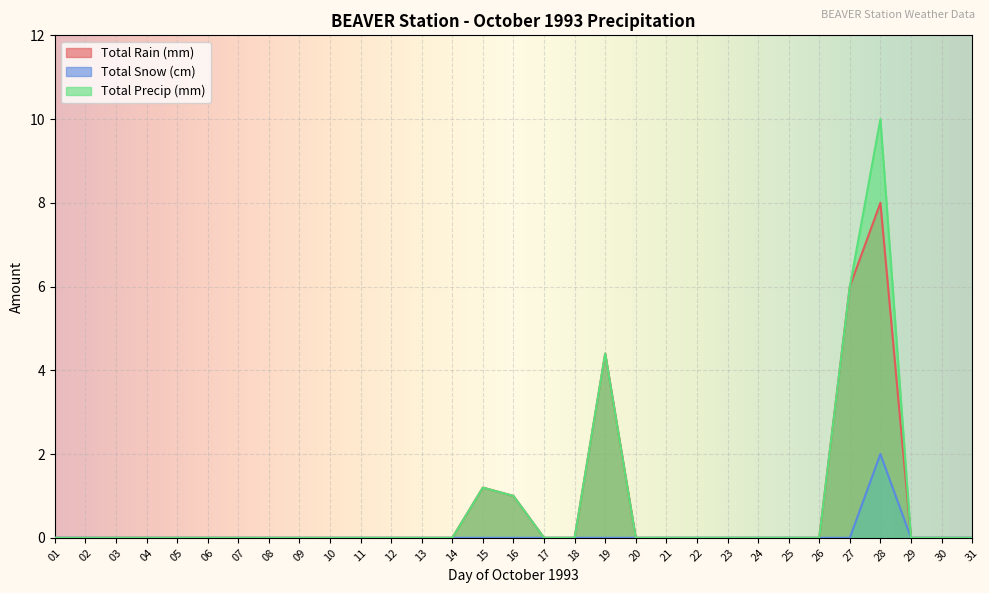

At which category does Total Rain (mm) reach its first local peak?

15